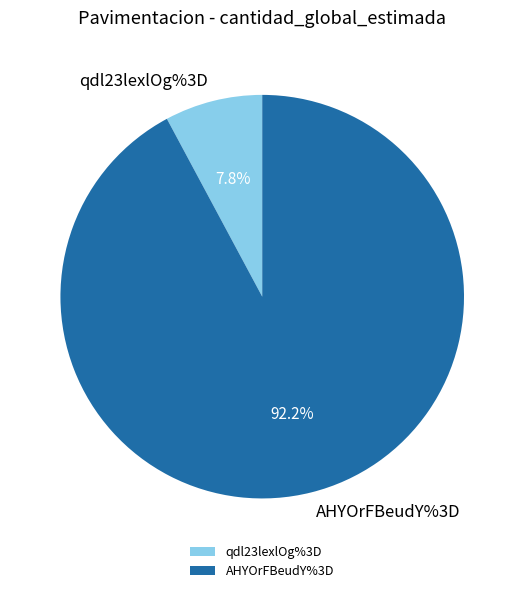

What percentage is the AHYOrFBeudY%3D slice, to the nearest percent?

92%